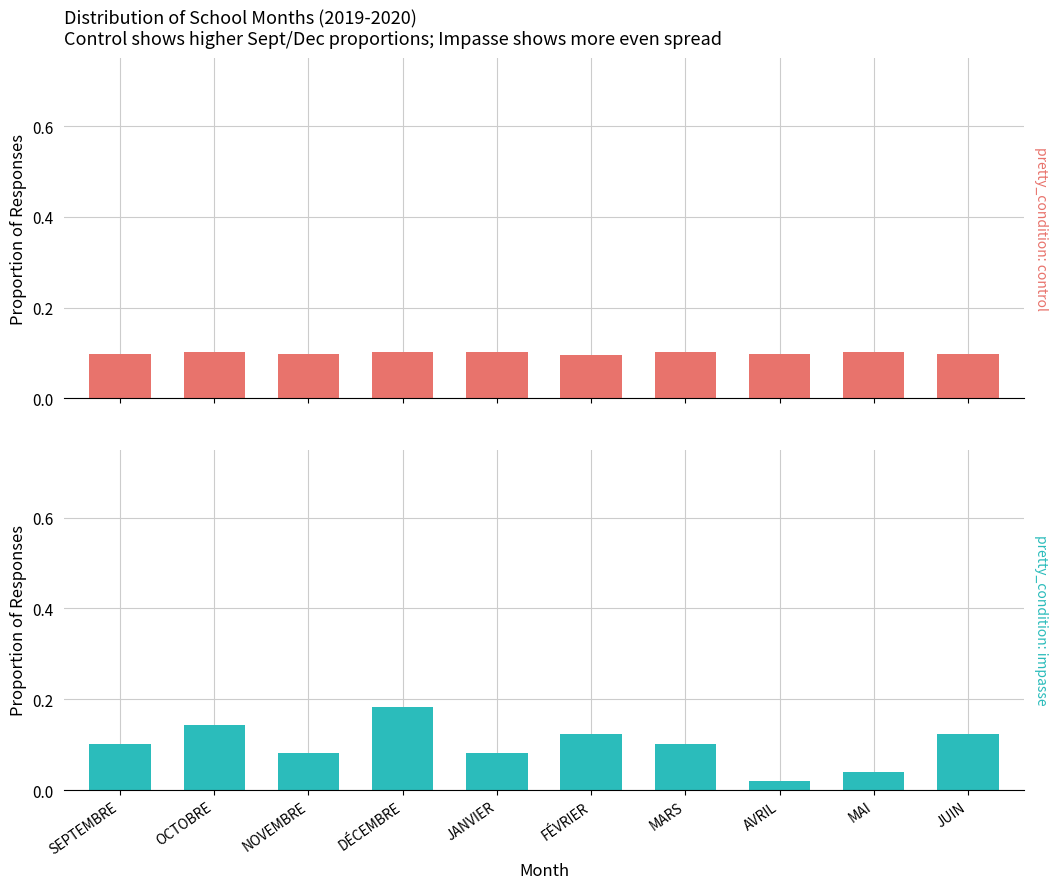

Rank the series by their maximum value, from highest to lowest.

pretty_condition: impasse, pretty_condition: control